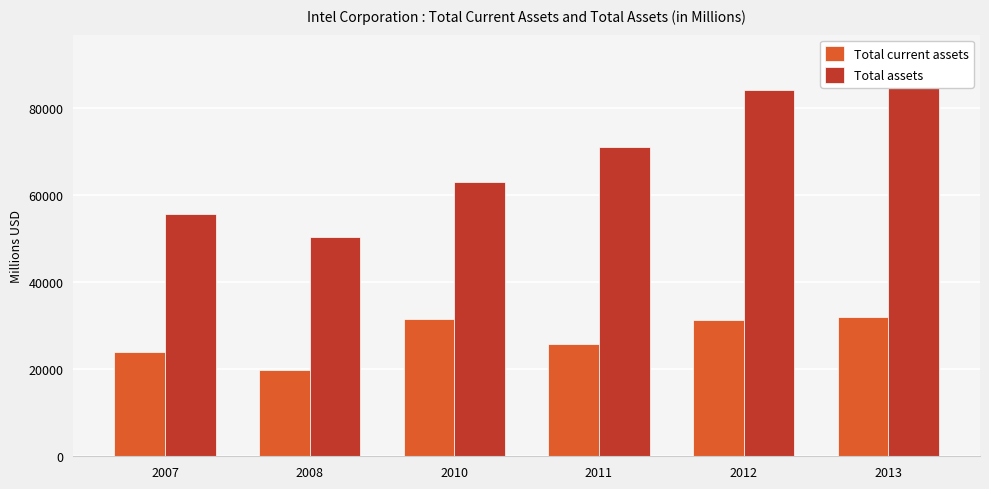

Rank the series by their maximum value, from lowest to highest.

Total current assets, Total assets